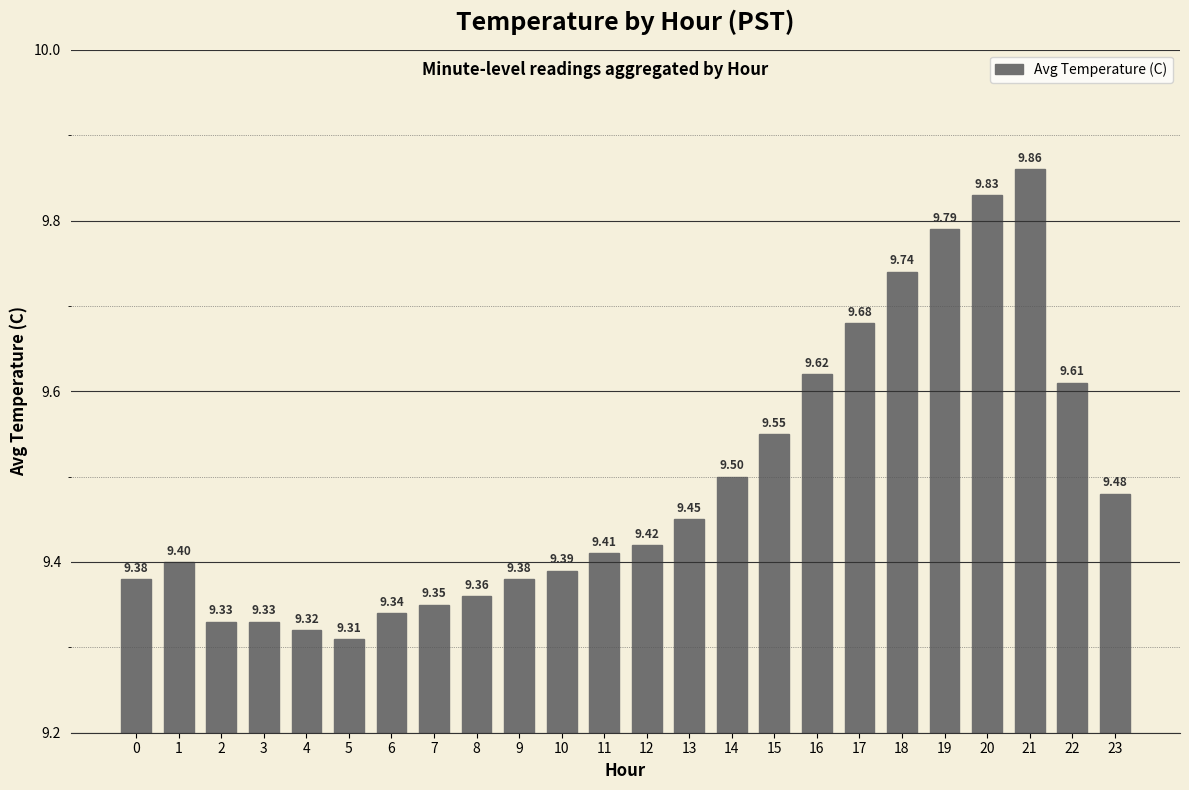

What is the ratio of the value at 14 to the value at 17?

1.0